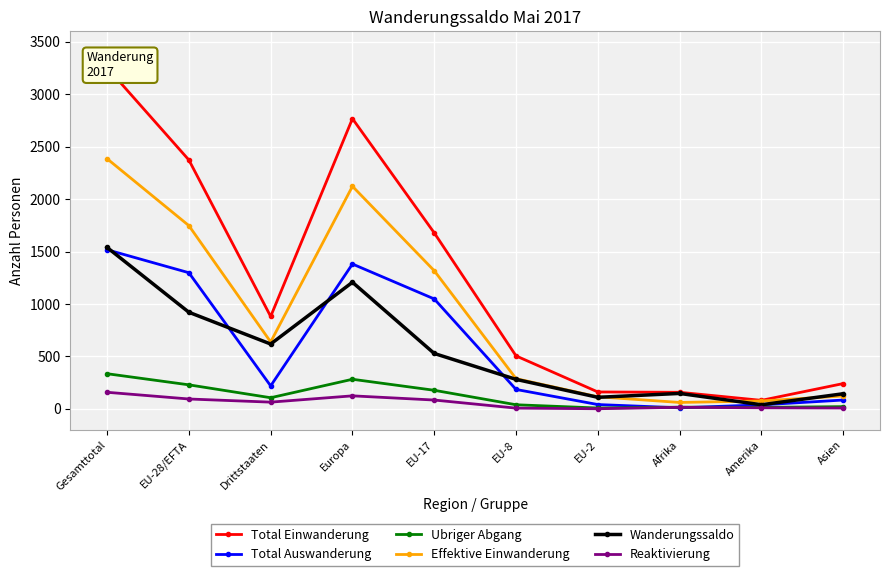

What is the sum of all Reaktivierung values?

565